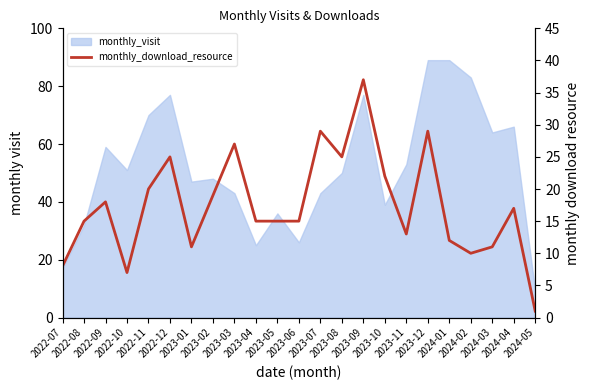

Count the number of categories in the chart.

23